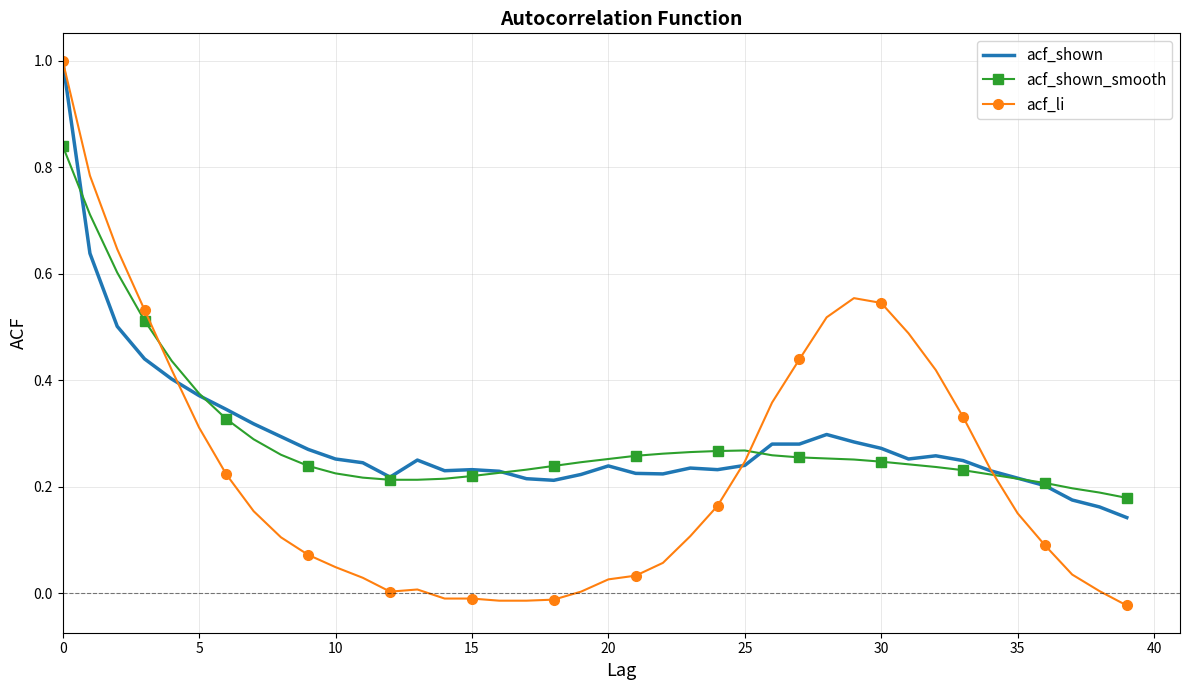

What is the greatest value displayed?

1.0